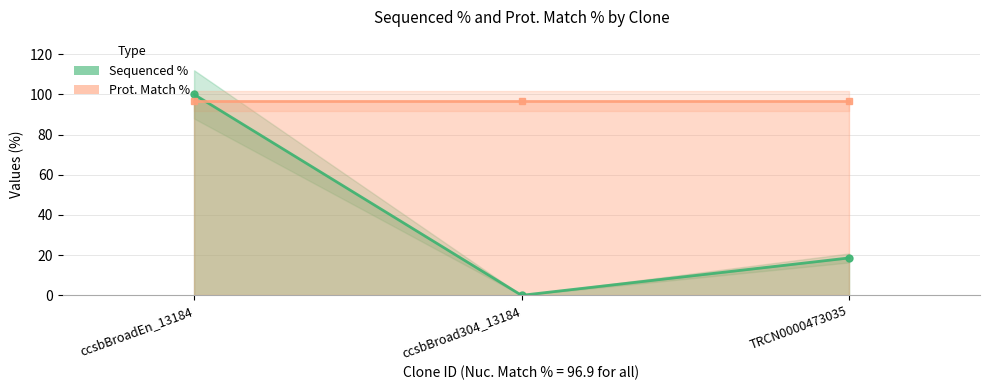

Rank the categories by value from highest to lowest.

ccsbBroadEn_13184, TRCN0000473035, ccsbBroad304_13184